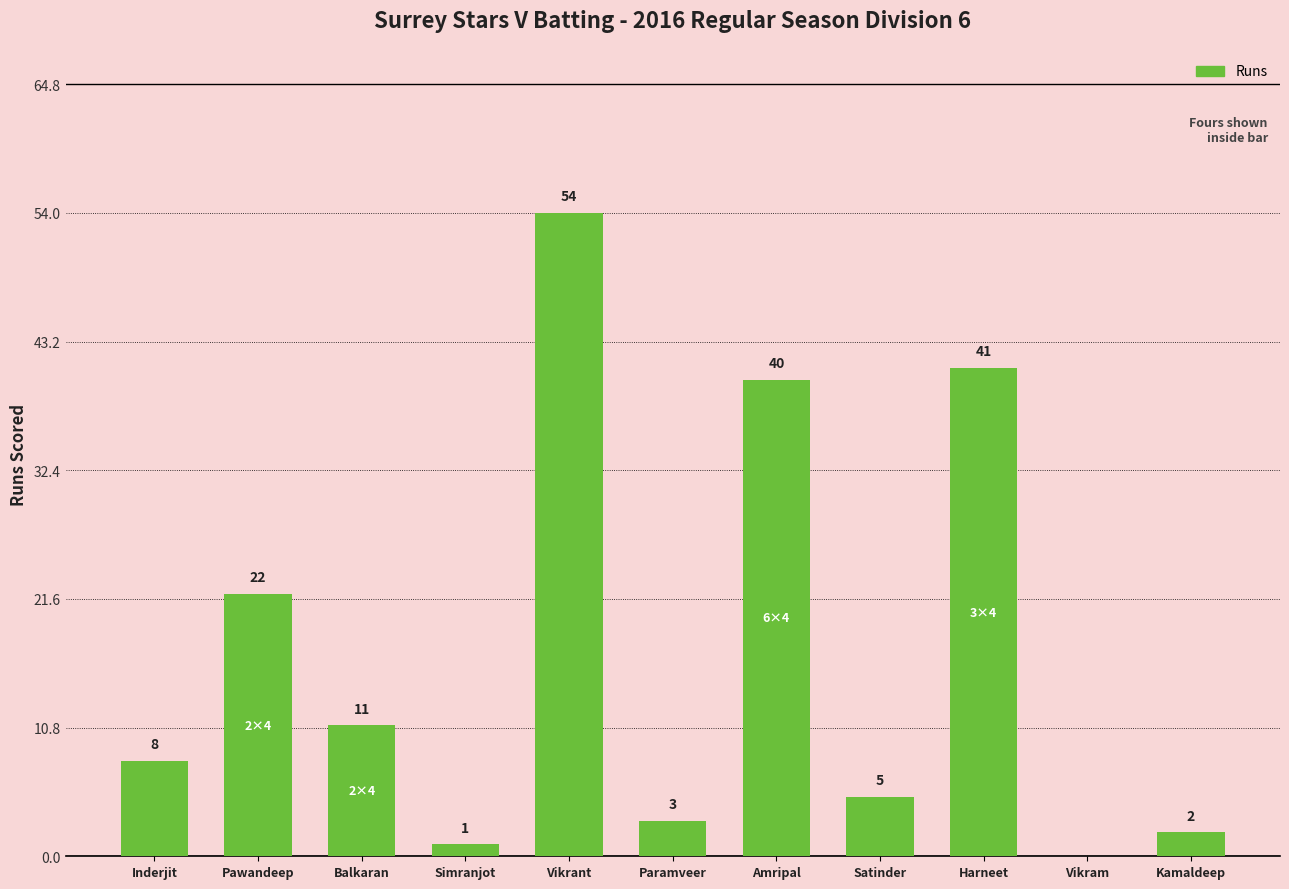

True or false: the data shows 3 at Paramveer.

True